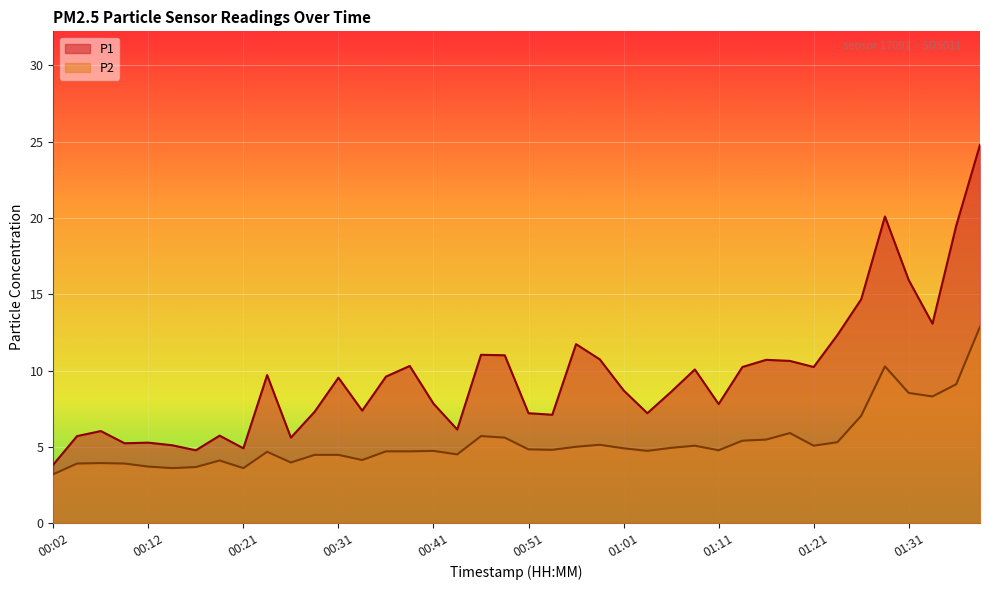

The value of P1 at 01:08 is 10.1. True or false?

True